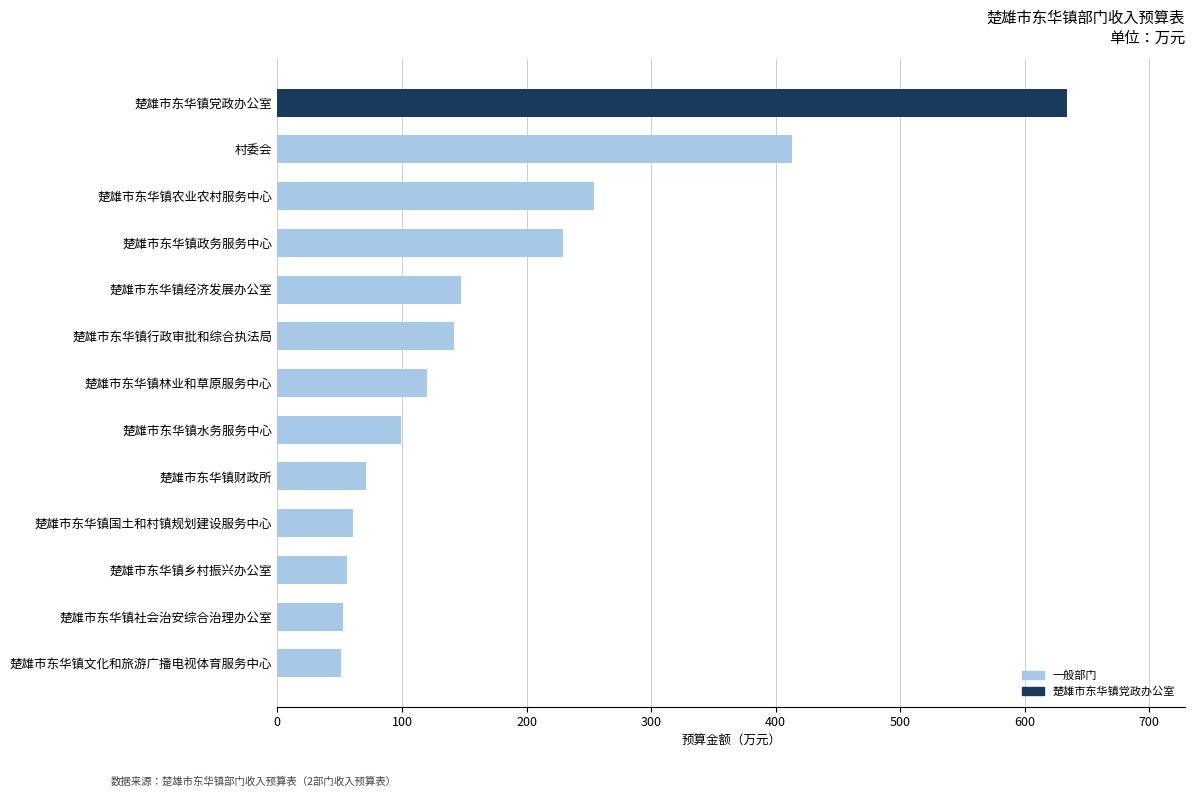

What is the approximate value at 楚雄市东华镇行政审批和综合执法局?

141.8